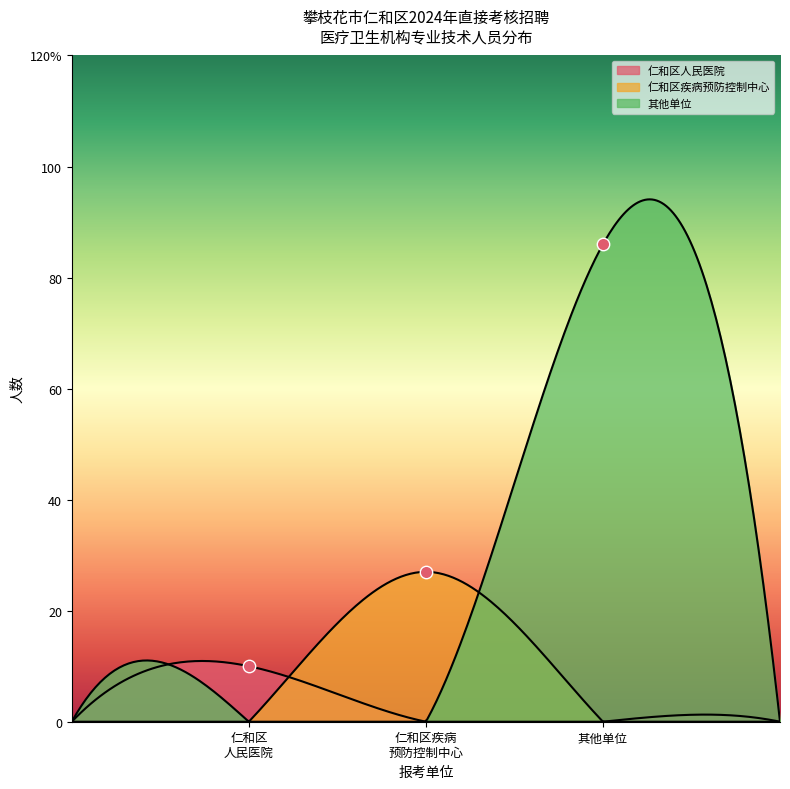

What are all the series names shown in the legend?

仁和区人民医院, 仁和区疾病预防控制中心, 其他单位